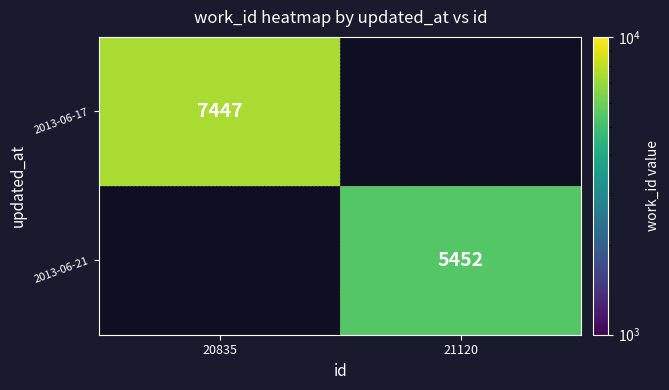

Is the value of 2013-06-21 at 21120 greater than the value of 2013-06-17 at 20835?

No